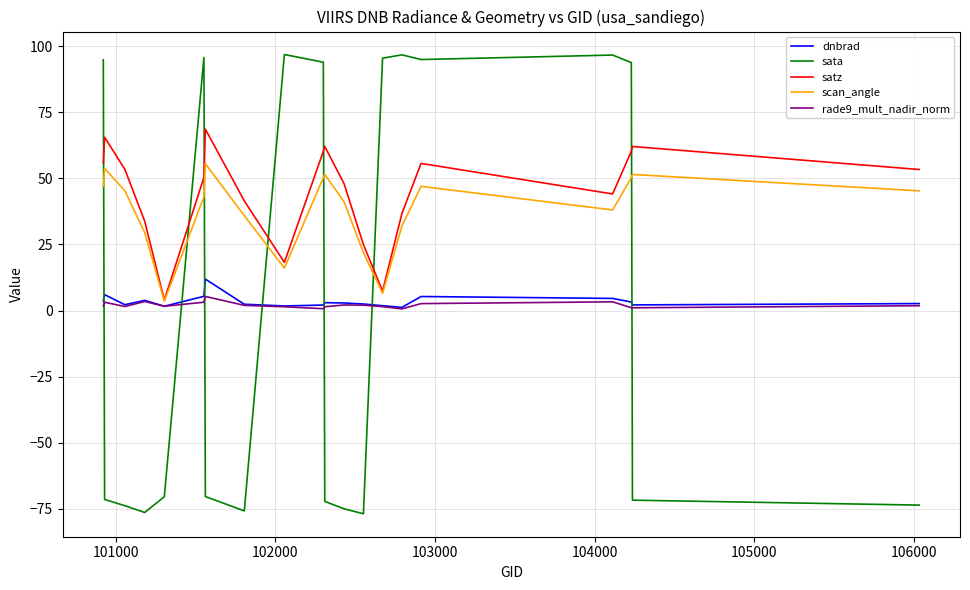

Which series has the widest spread of values?

sata